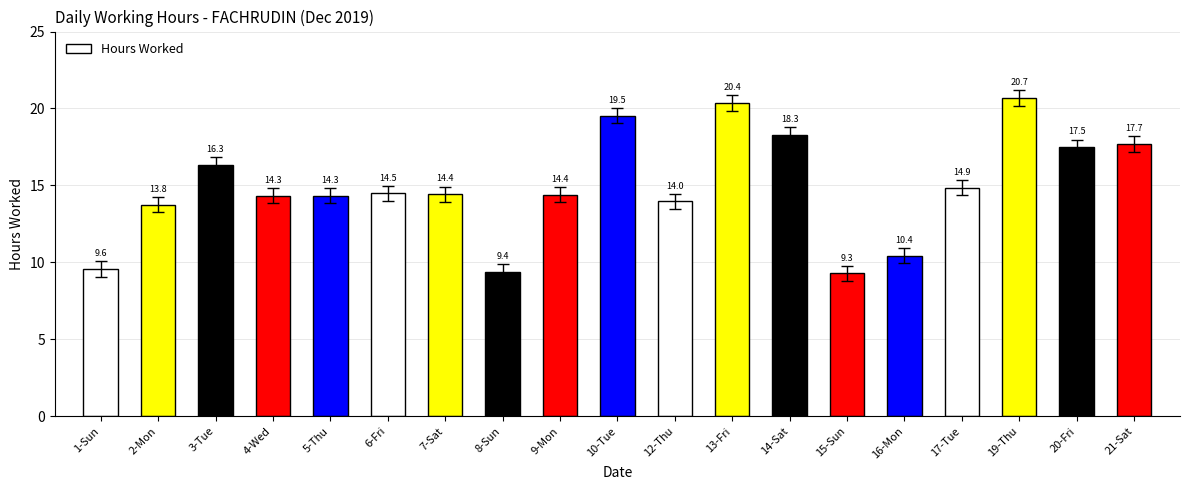

Rank the categories by value from highest to lowest.

19-Thu, 13-Fri, 10-Tue, 14-Sat, 21-Sat, 20-Fri, 3-Tue, 17-Tue, 6-Fri, 7-Sat, 9-Mon, 4-Wed, 5-Thu, 12-Thu, 2-Mon, 16-Mon, 1-Sun, 8-Sun, 15-Sun